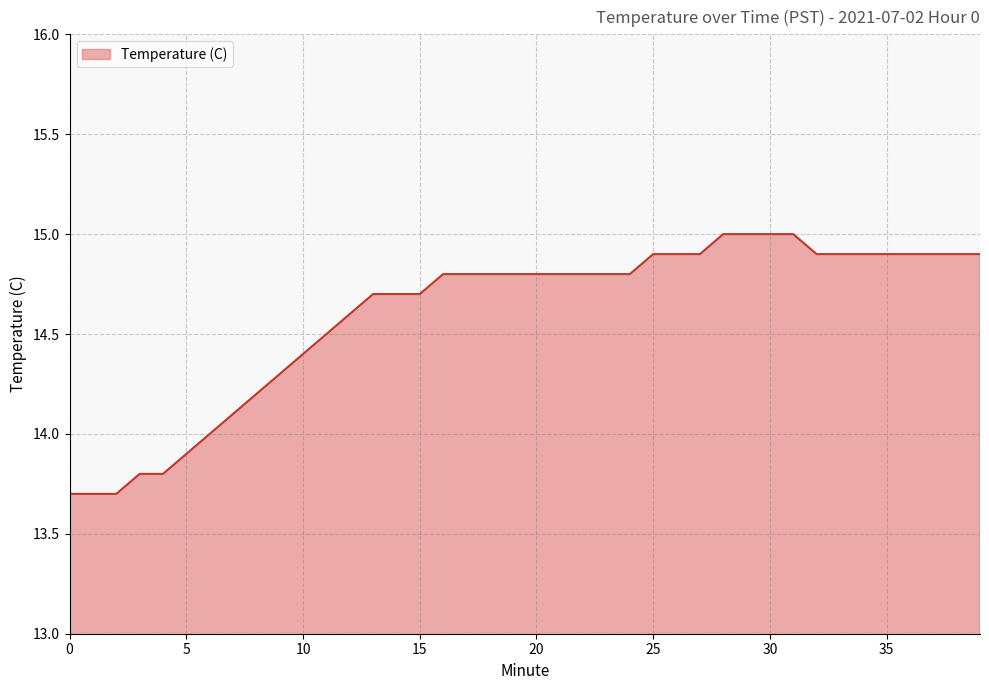

Count the number of categories in the chart.

40